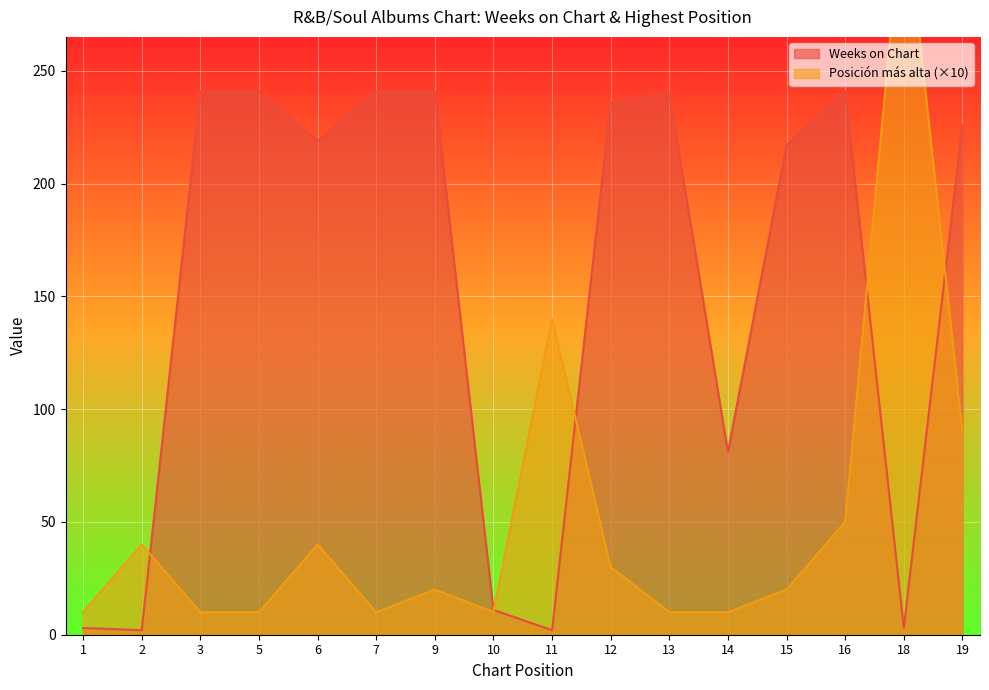

Rank the series by their average value, from lowest to highest.

Posición más alta, Weeks on Chart